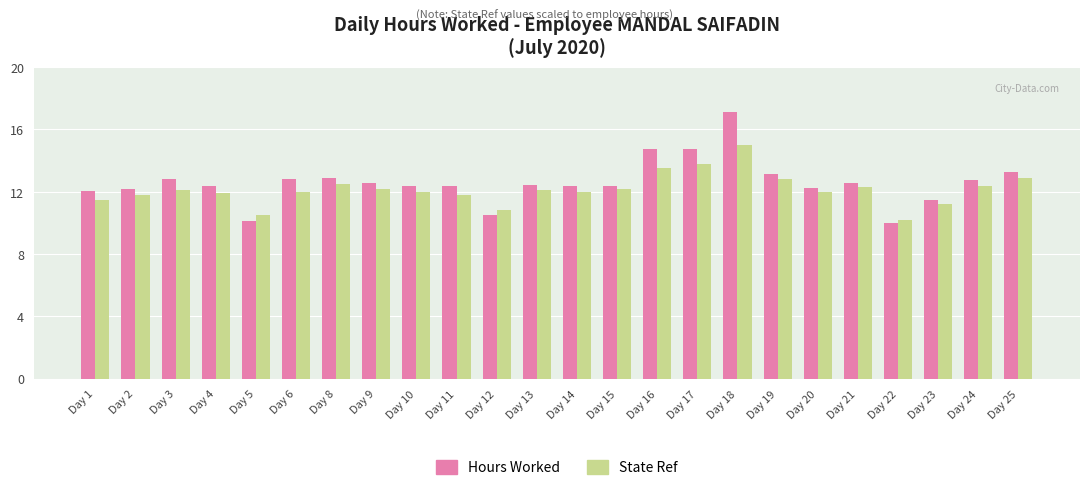

What is the value of the Hours Worked bar at the 8th from the left?

12.5